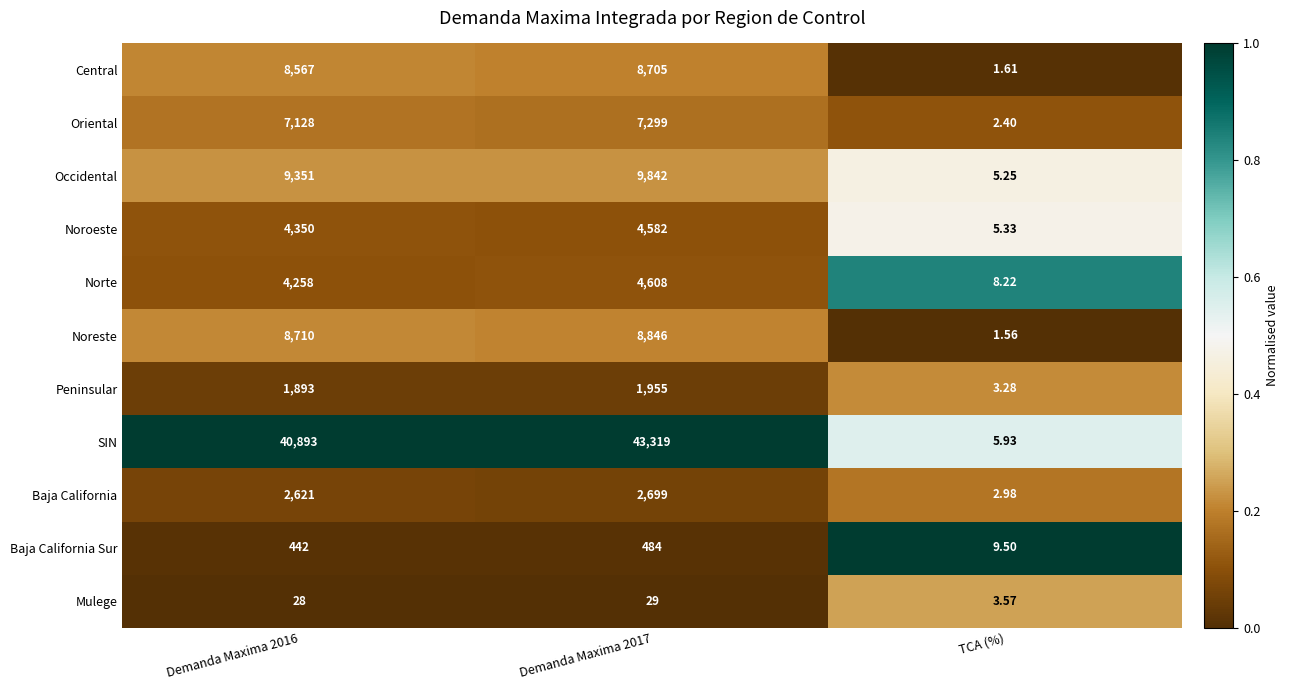

Which series has the largest range (max minus min)?

SIN